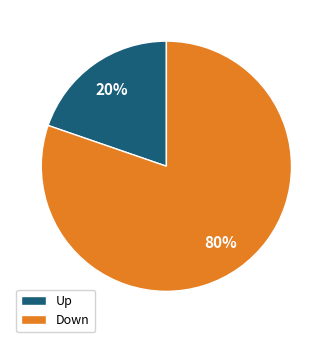

To the nearest percent, what is the average slice percentage?

50%